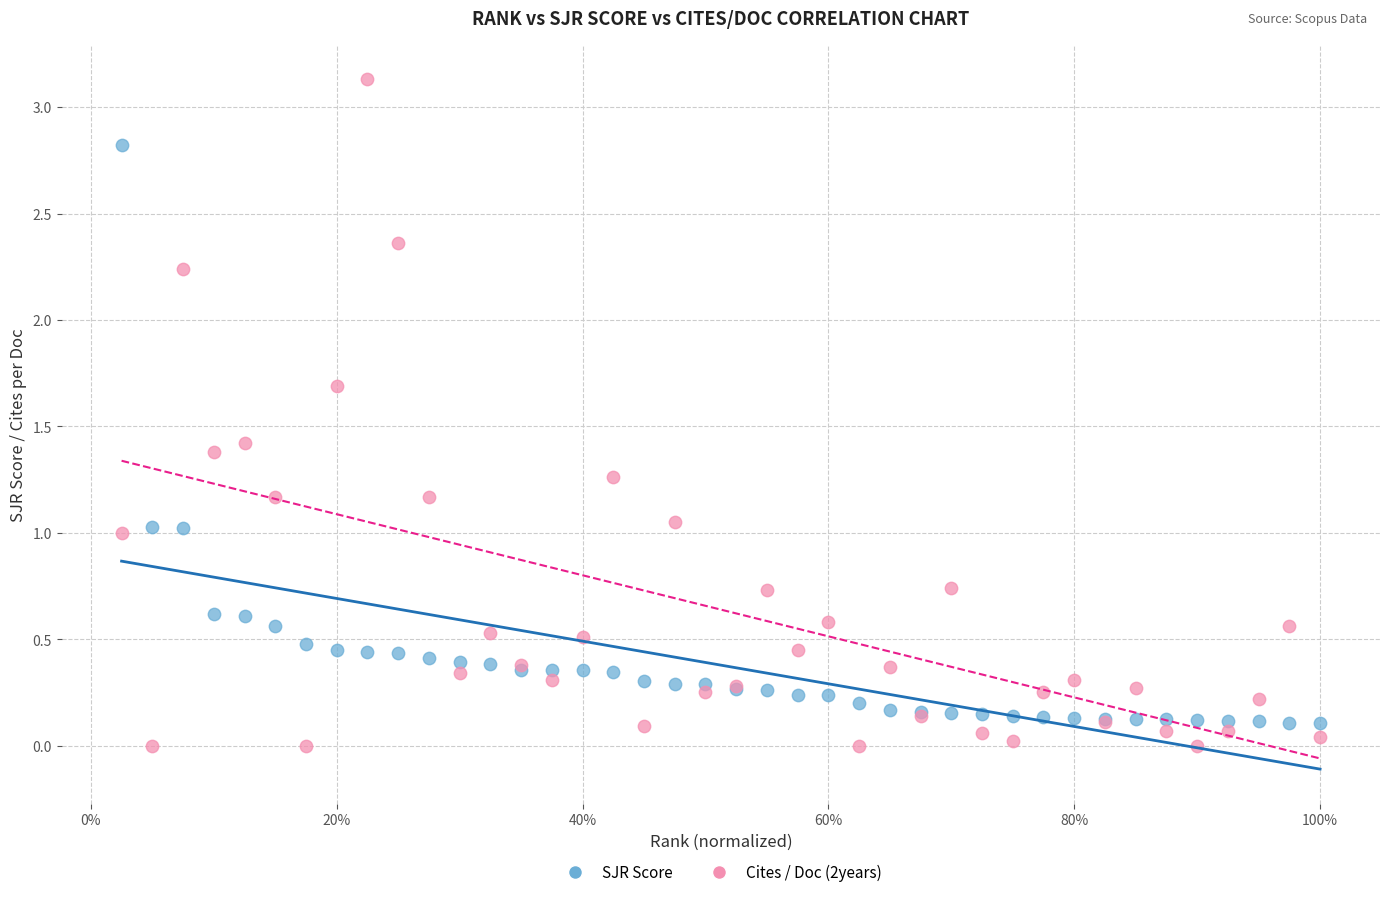

Which series reaches the maximum Y coordinate?

Cites / Doc (2years)